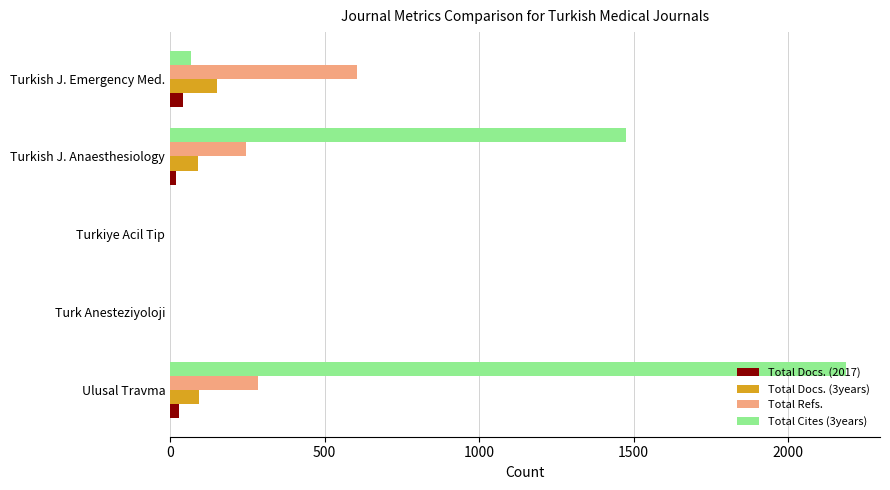

Which series has the widest spread of values?

Total Cites (3years)